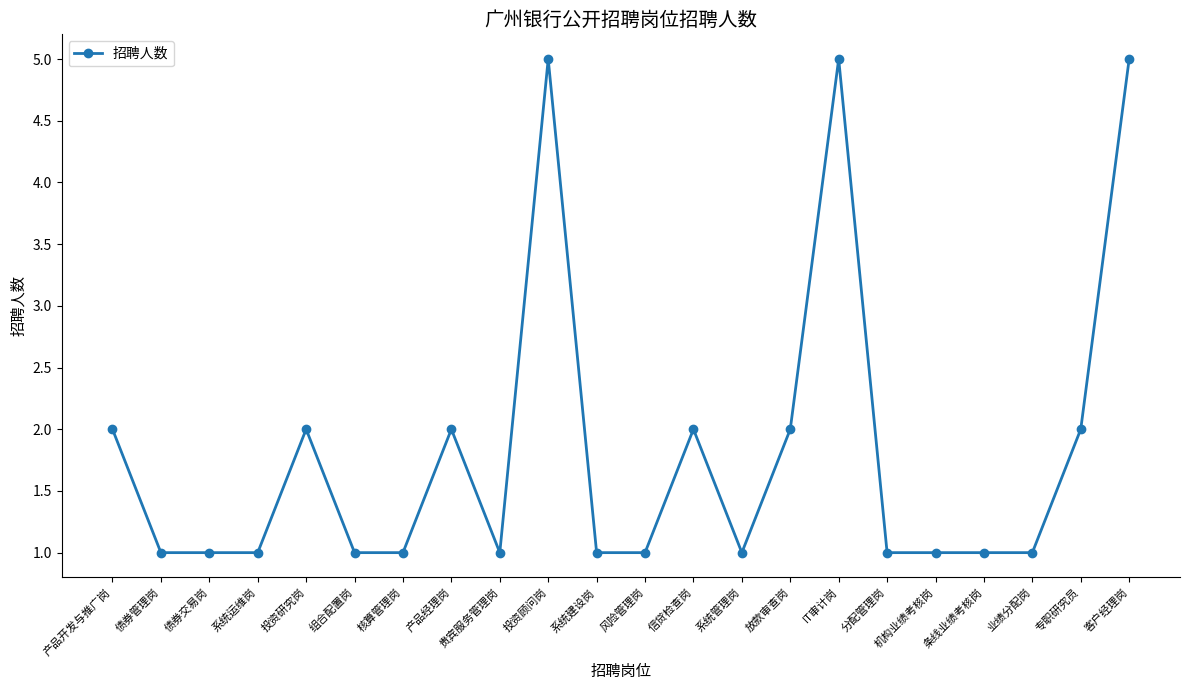

Which has a higher value, 债券交易岗 or 产品开发与推广岗?

产品开发与推广岗